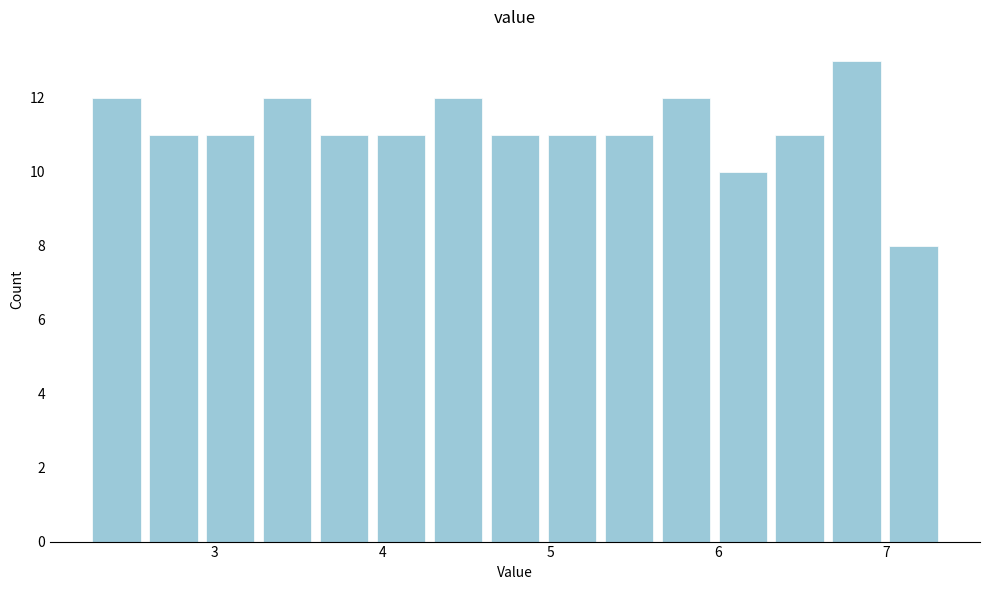

Around what value on the x-axis is the tallest bar? Give the approximate position of its centre, as read against the axis.

6.8